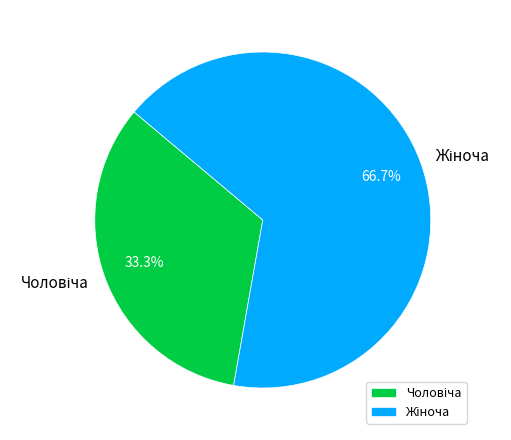

Is there any slice that represents more than half of the pie?

Yes